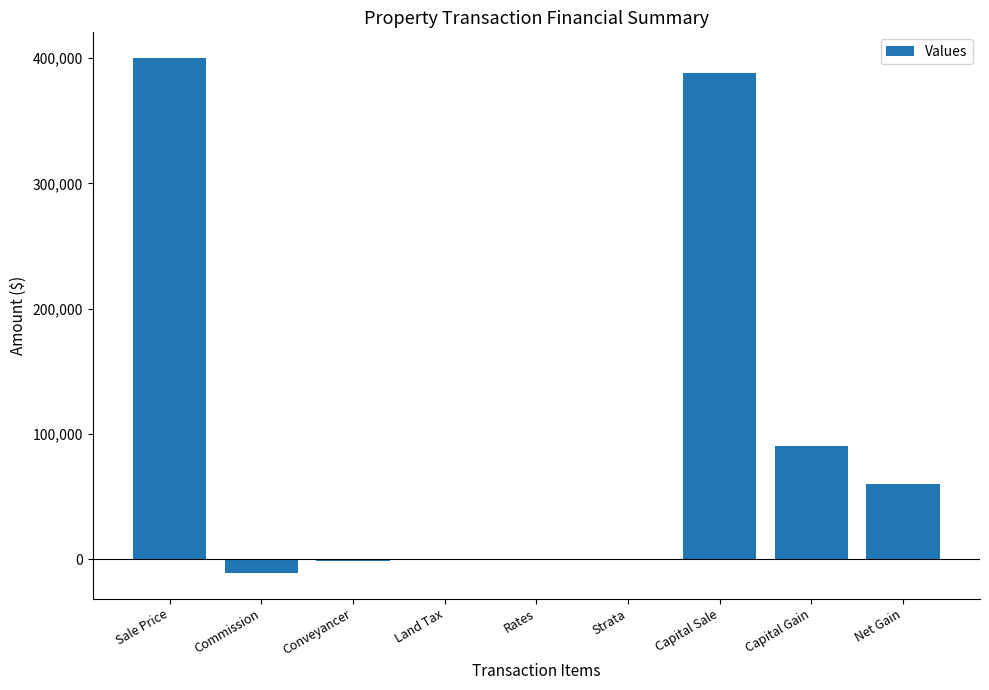

Are the bars grouped side by side (vs. stacked)?

No